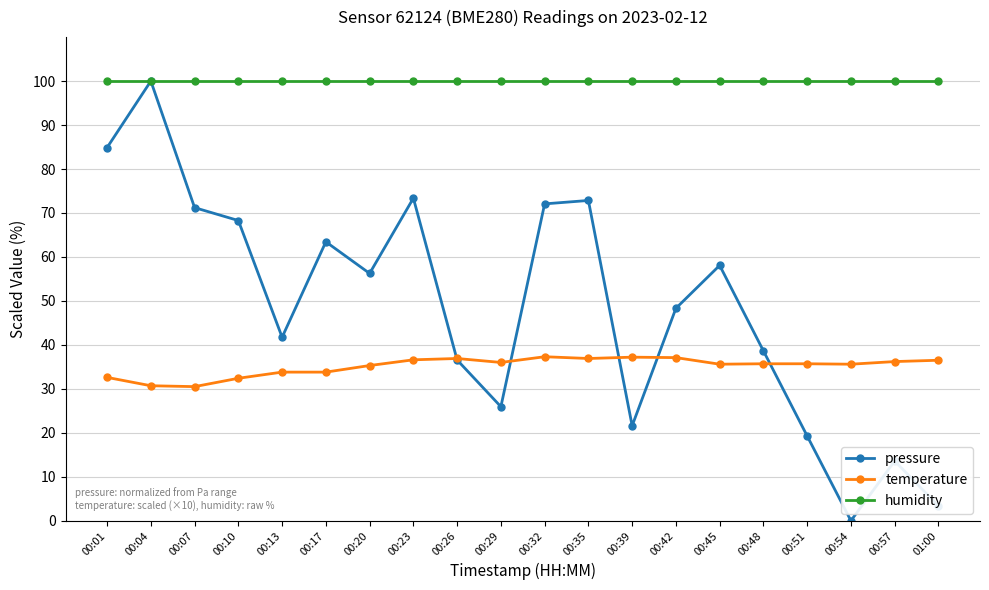

In pressure, how many points are lower than both neighbors (excluding endpoints)?

5